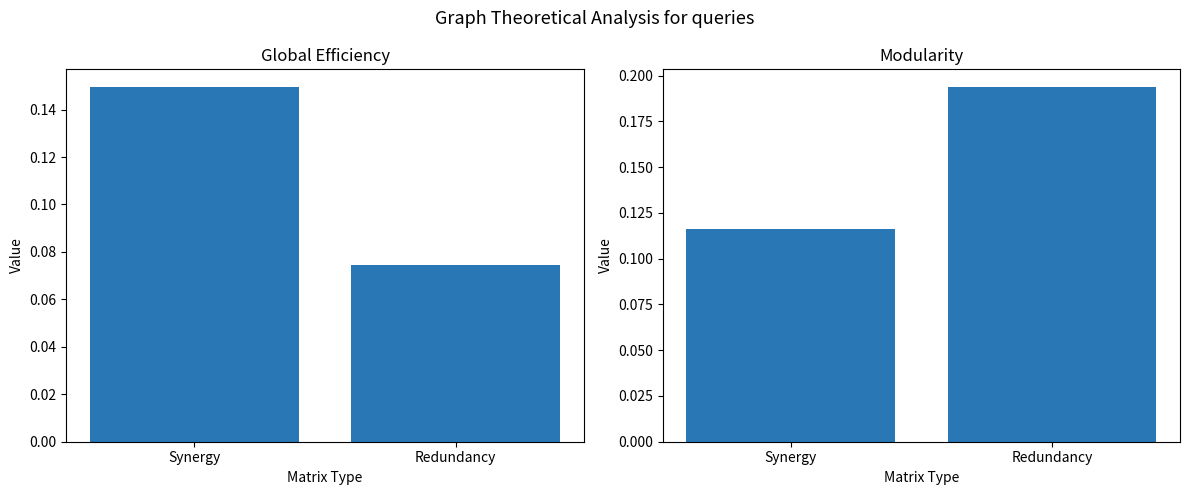

Reading left to right, transcribe all the data shown in this chart.

Global Efficiency: Synergy=0.1	Redundancy=0.1
Modularity: Synergy=0.1	Redundancy=0.2